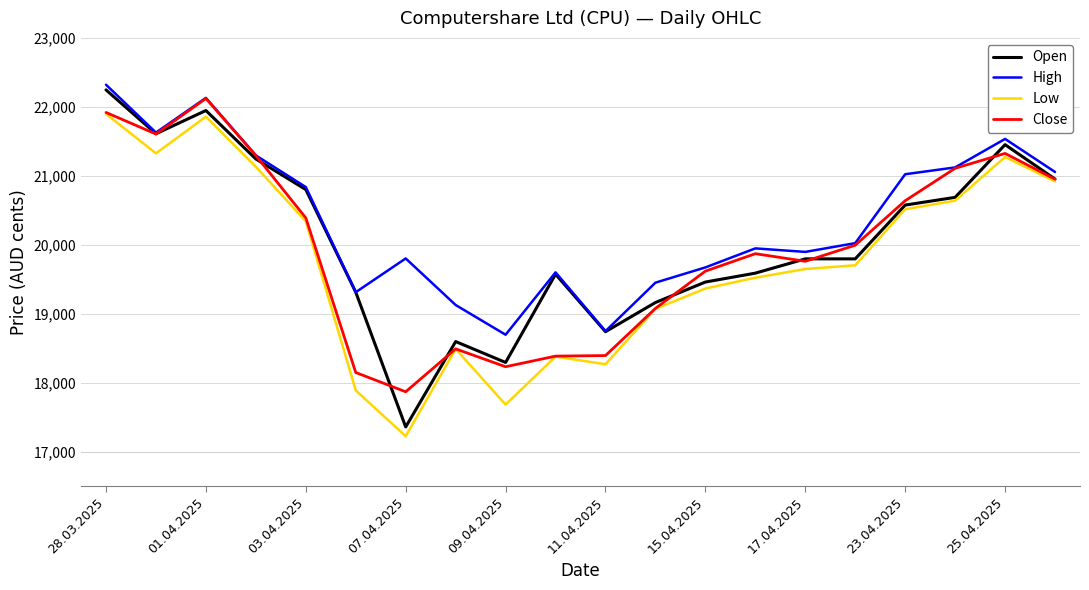

What is the greatest value displayed?

22321